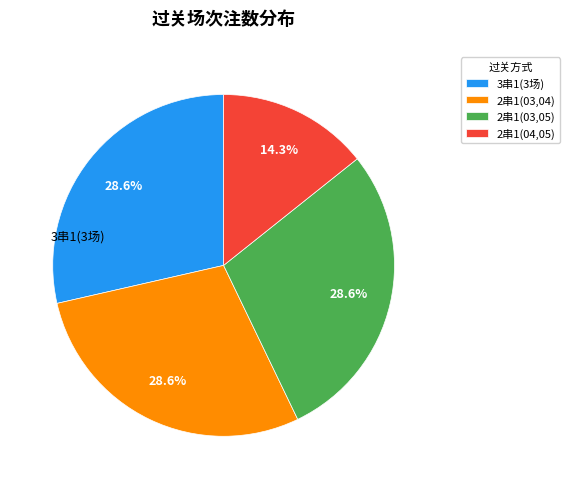

Which category has the smallest portion of the pie?

2串1(04,05)